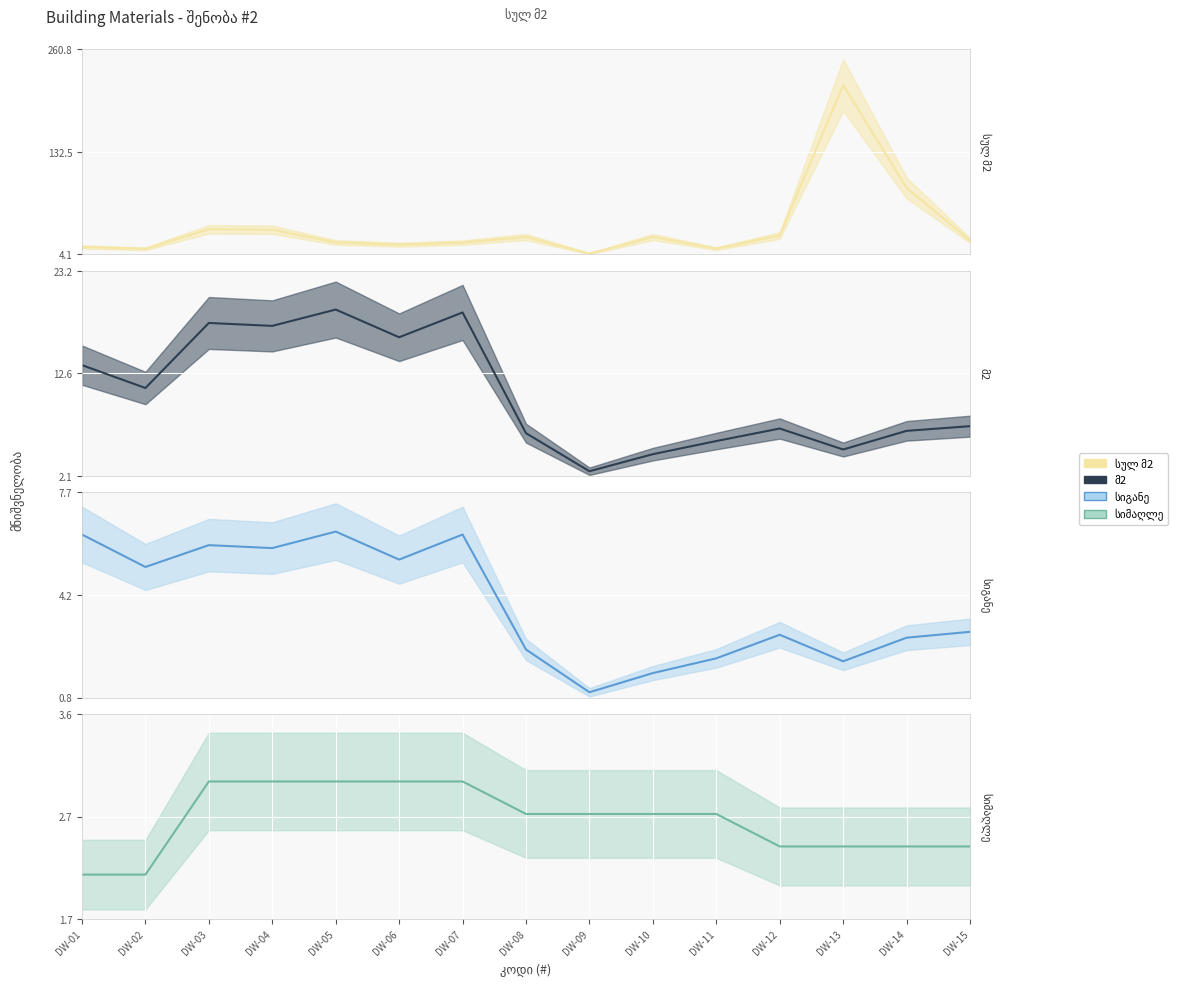

True or false: მ2 (col_4) and სულ მ2 (col_6) cross at least once.

False